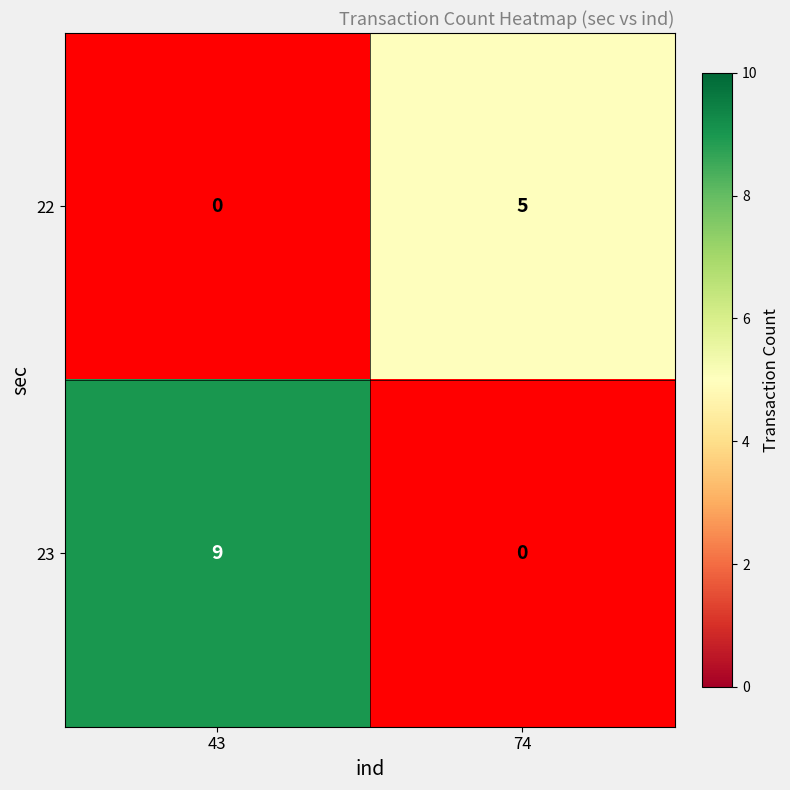

At how many categories does at least one series exceed 1?

2